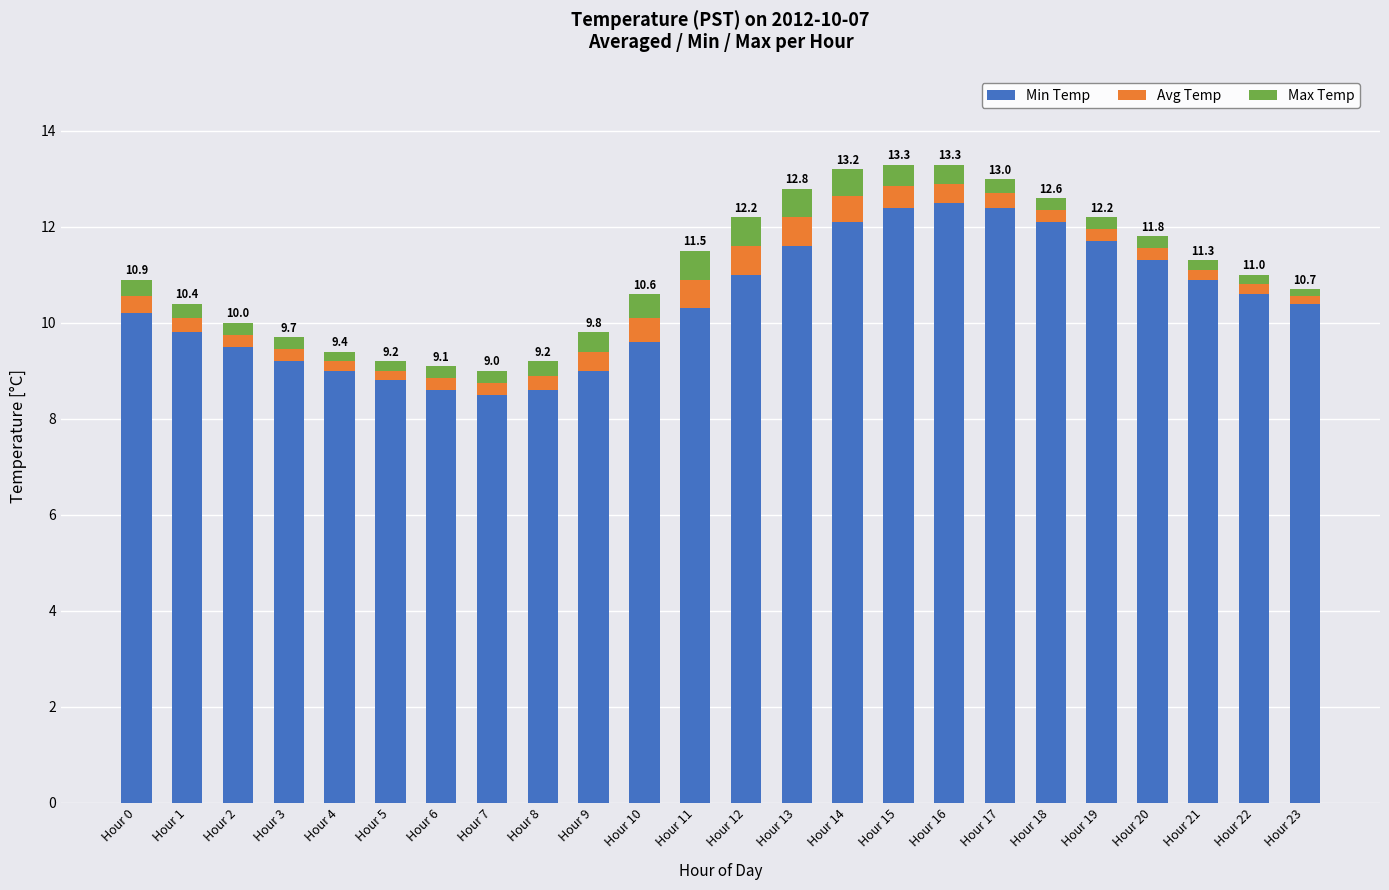

What is the highest value of the Min Temp series?

12.5